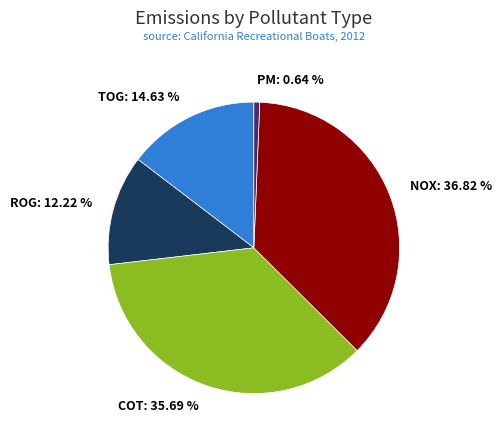

Does PM represent more than half of the total?

No